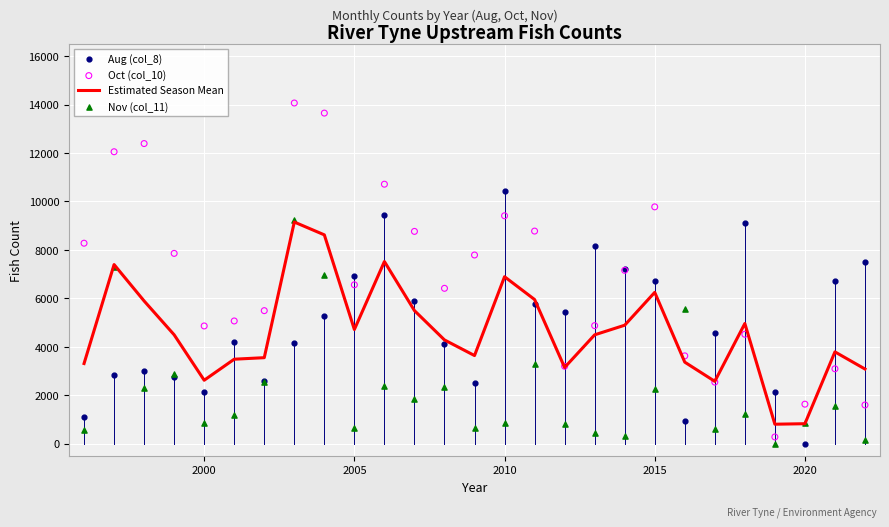

What is the highest value of the Estimated Season Mean series?

9150.0